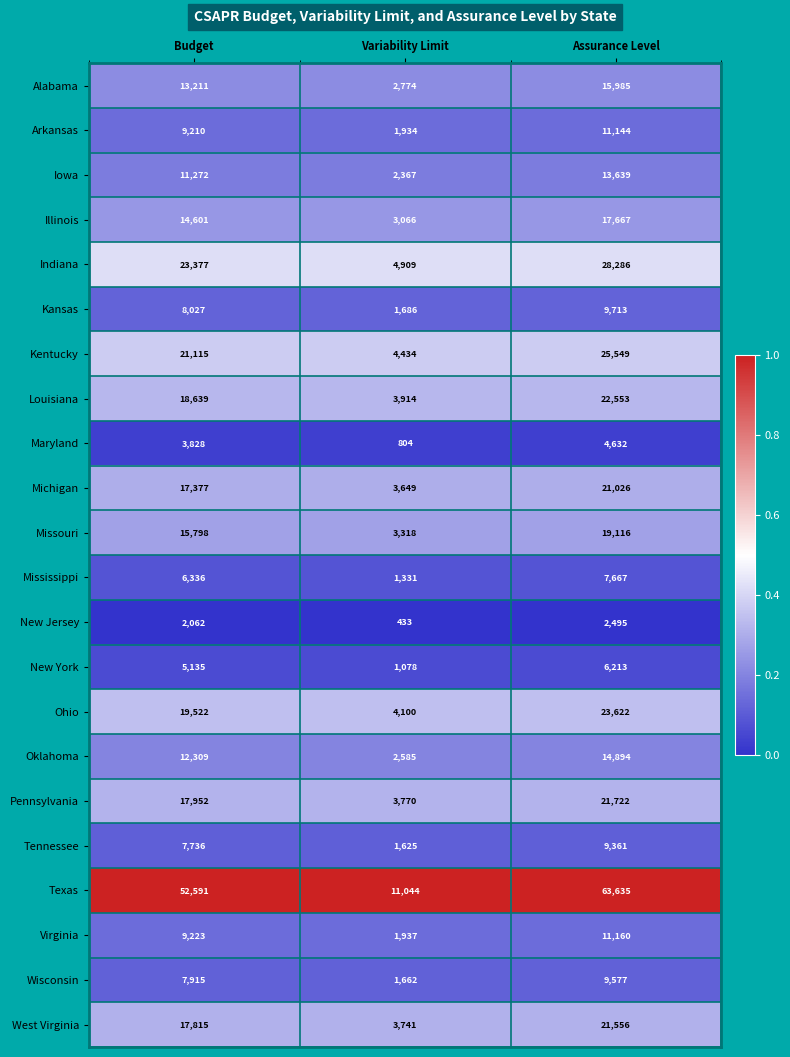

At which label is Louisiana closest to 13233?

Budget